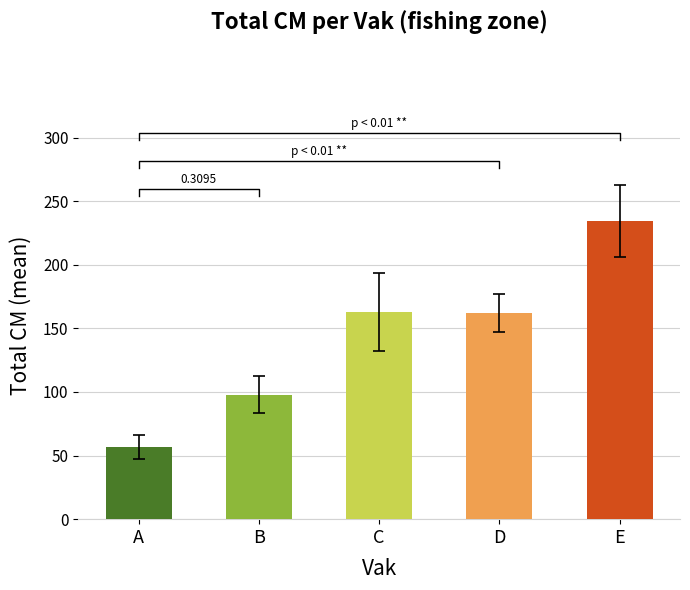

What is the sum of all C values?

1305